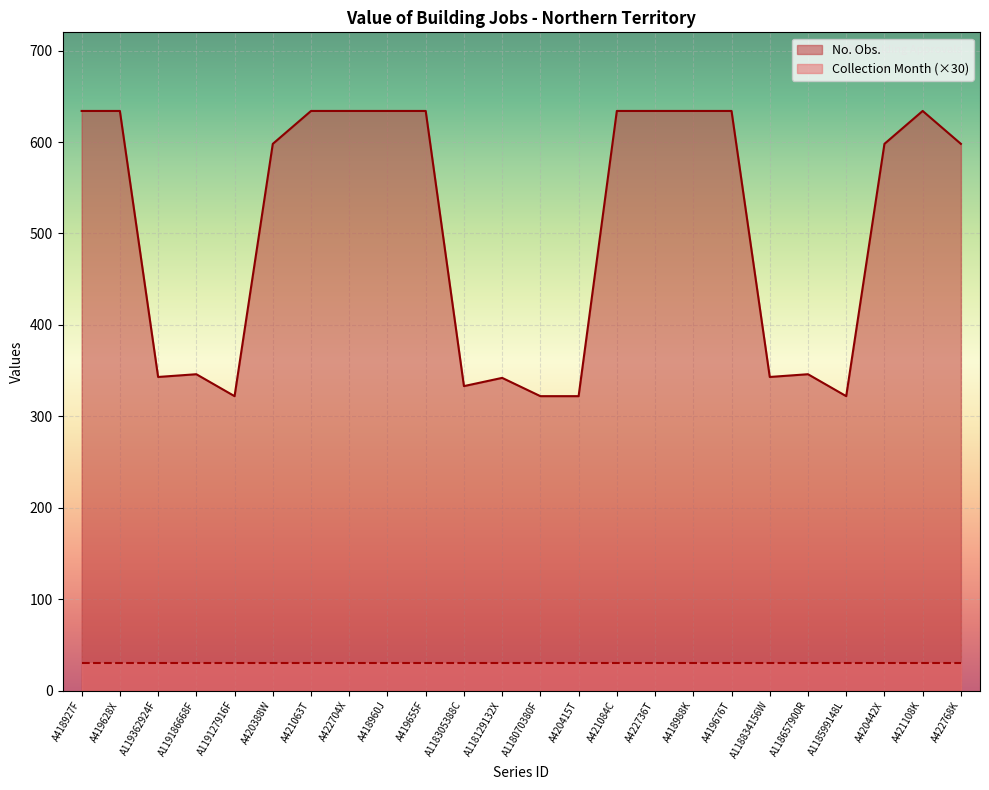

True or false: the data has more than 0 interior local peaks.

True